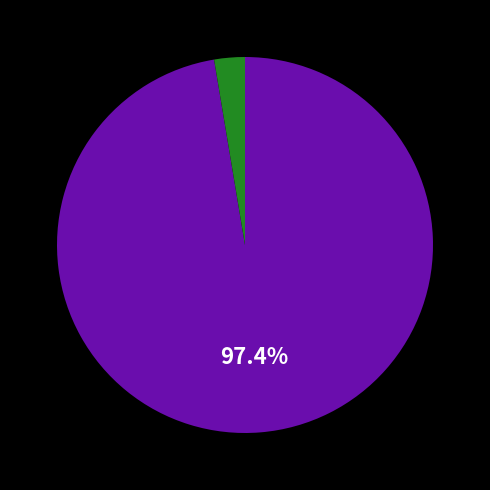

Does any single category account for the majority?

Yes